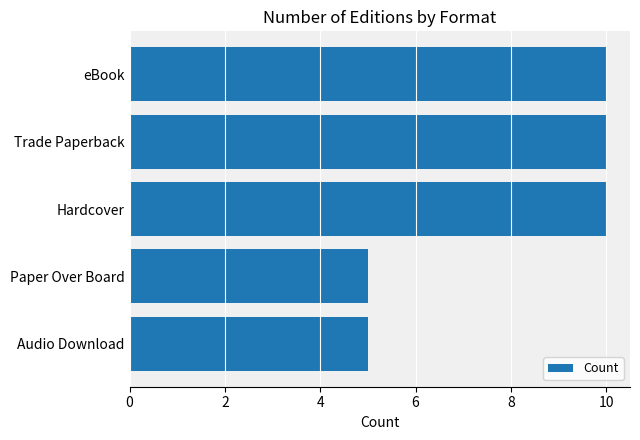

What is the difference between the maximum and minimum values?

5